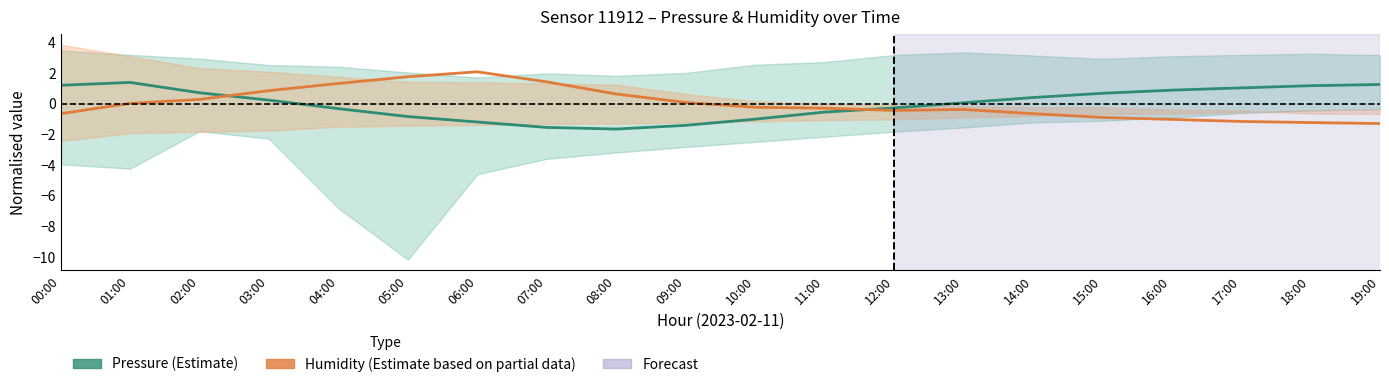

At which label does Humidity estimate reach its minimum?

19:00